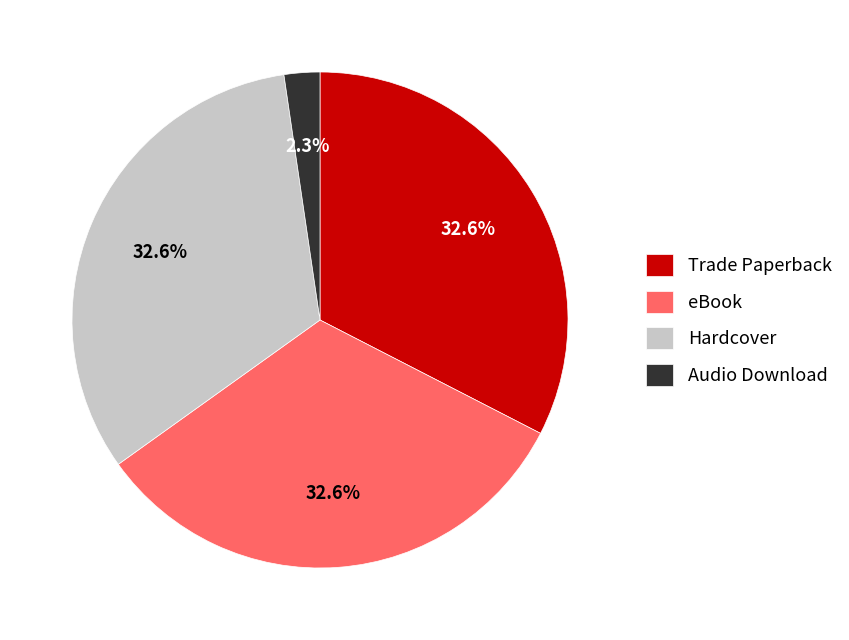

What percentage is NOT represented by eBook?

67.4%